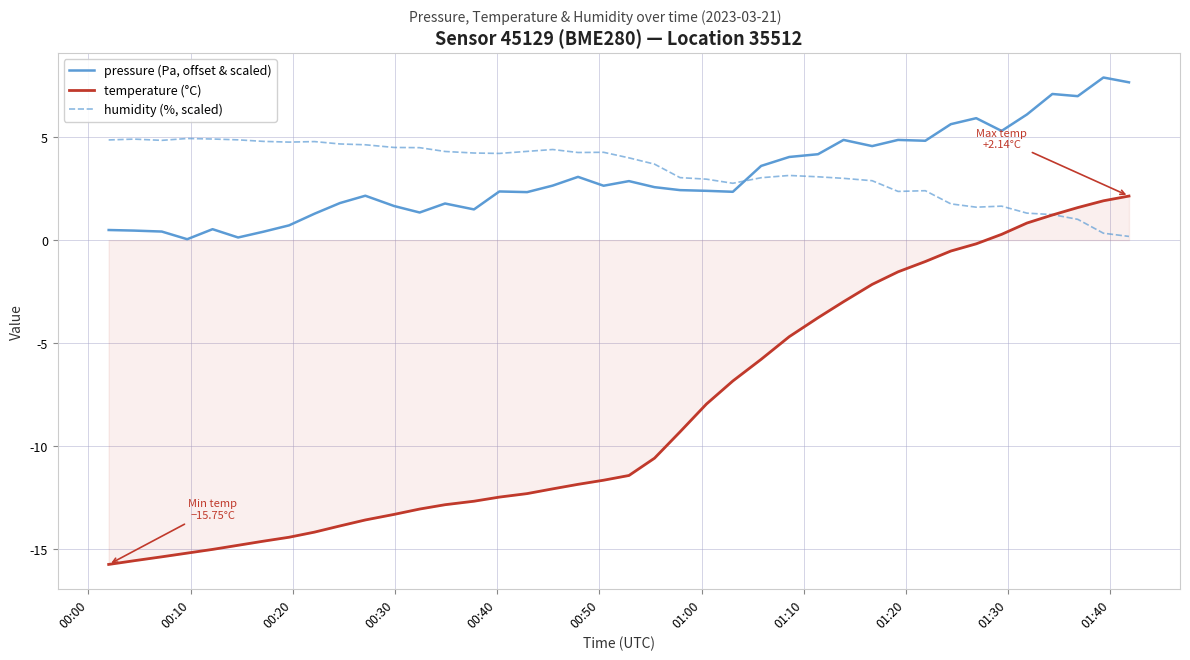

List the series in order of their peak value, highest first.

pressure (Pa, offset & scaled), humidity (%, scaled), temperature (°C)